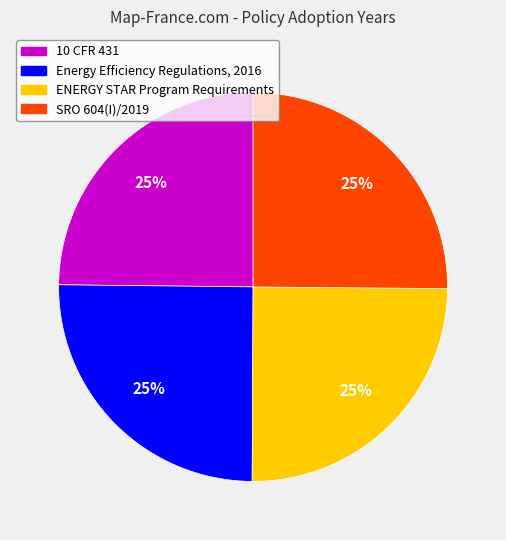

What is the ratio of the value at 10 CFR 431 to the value at SRO 604(I)/2019?

1.0